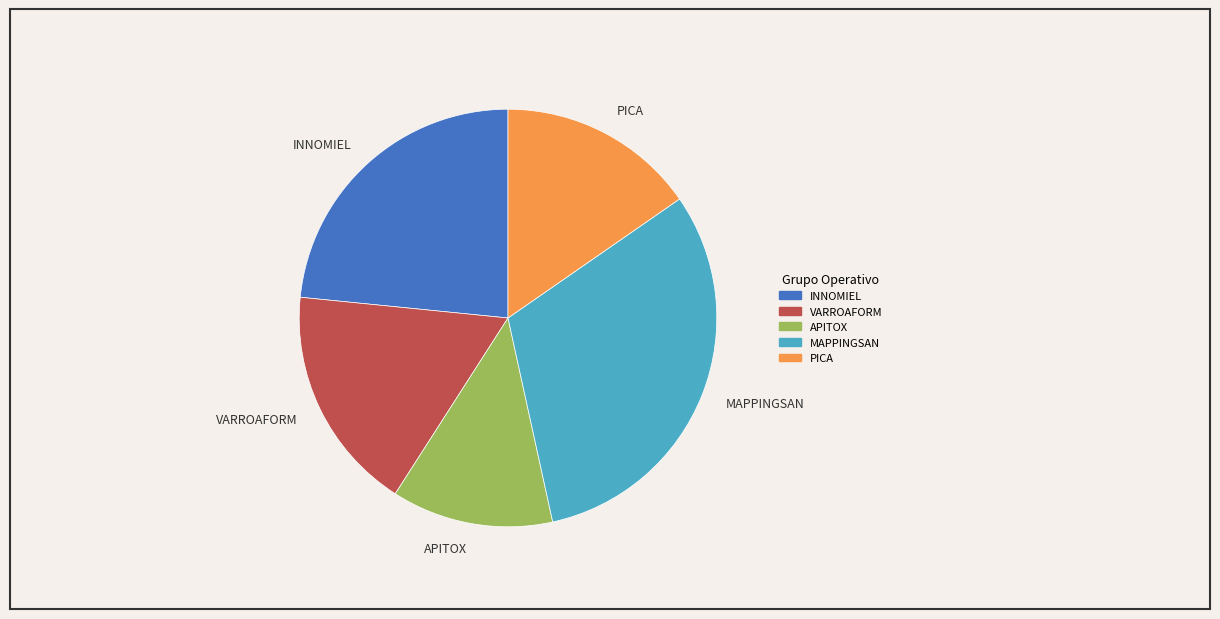

Rank the categories by value from highest to lowest.

MAPPINGSAN, INNOMIEL, VARROAFORM, PICA, APITOX